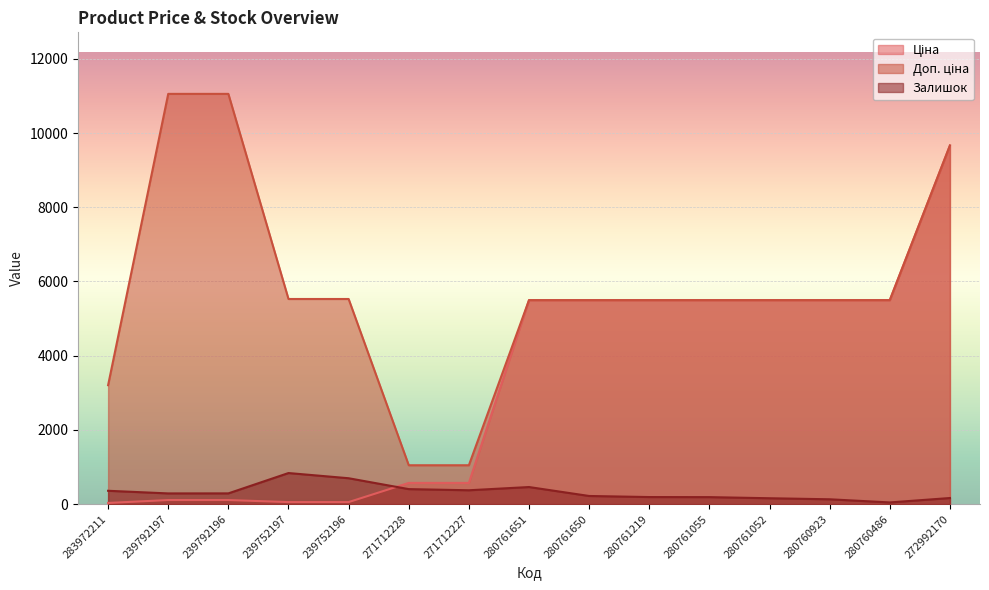

Reading left to right, what are all the values shown in this chart?

Ціна: 32.0	110.5	110.5	55.3	55.3	571.6	571.6	5497.3	5497.3	5497.3	5497.3	5497.3	5497.3	5497.3	9664.7
Доп. ціна: 3205.0	11055.0	11055.0	5528.0	5528.0	1048.0	1048.0	5497.3	5497.3	5497.3	5497.3	5497.3	5497.3	5497.3	9664.7
Залишок: 360.0	289.0	290.0	838.0	698.0	405.0	374.0	461.0	220.0	191.0	189.0	159.0	131.0	46.0	165.0